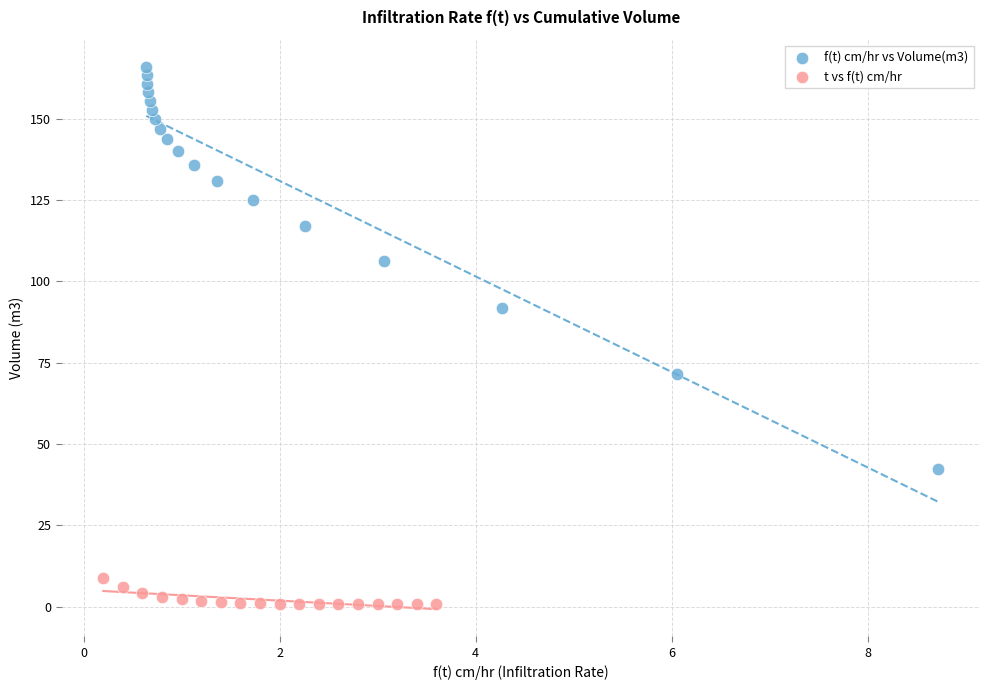

Which series has the largest Y range (max minus min)?

f(t) cm/hr vs Volume(m3)